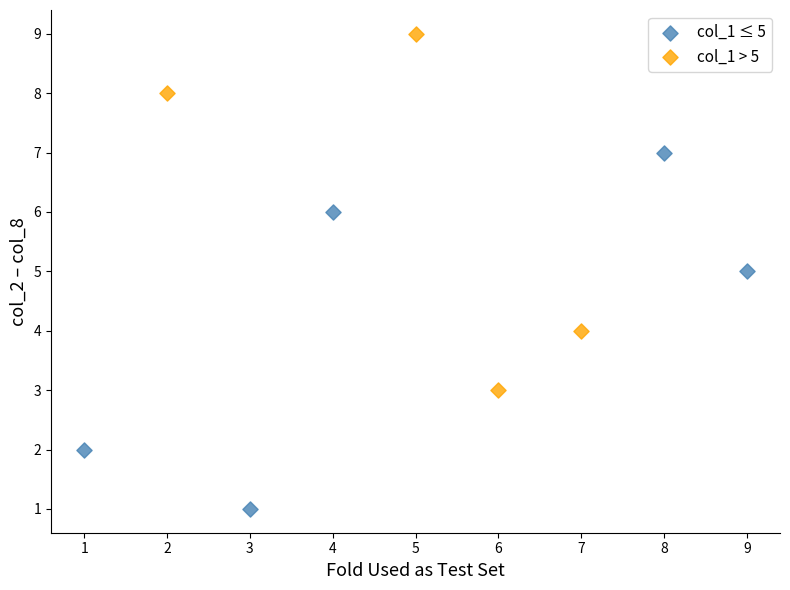

Which series contains the highest Y value?

col_1 > 5